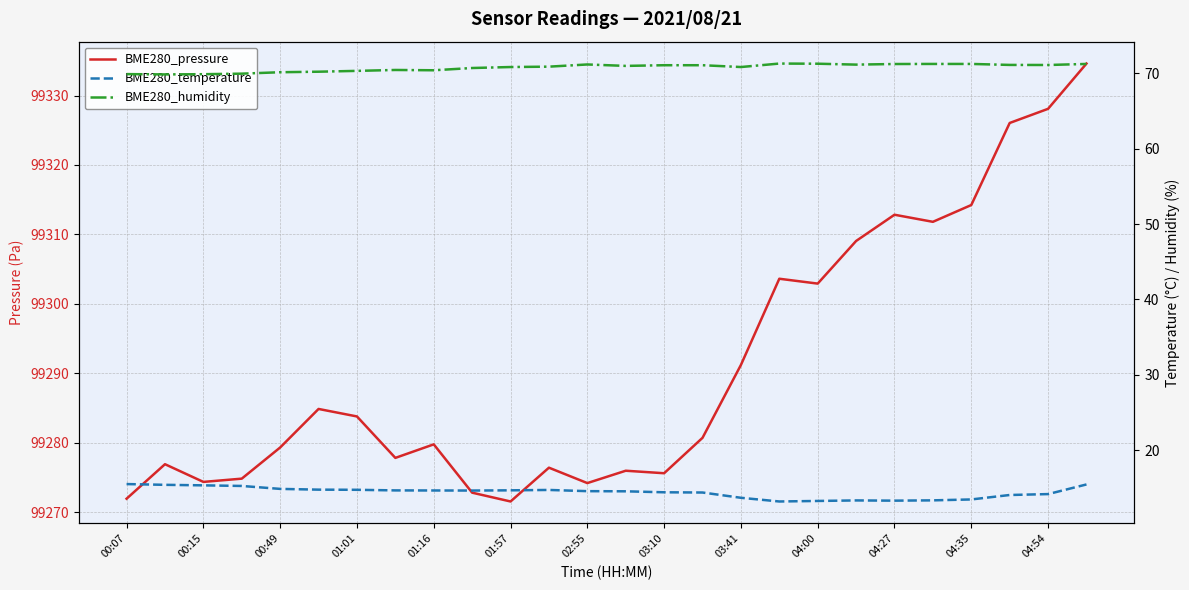

What is the minimum value for BME280_pressure?

99271.5